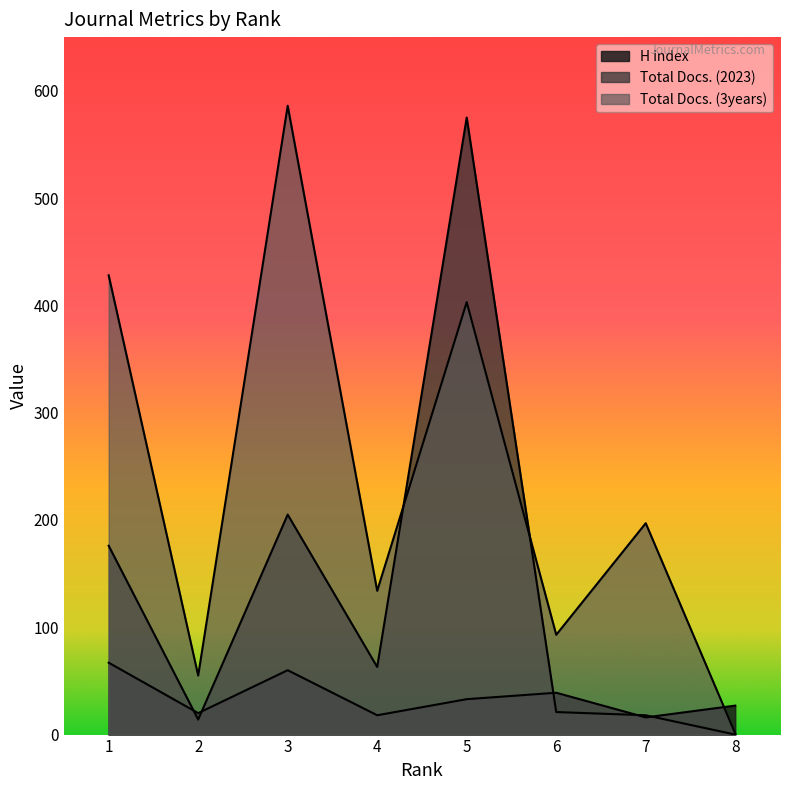

Which series has the largest total across all categories?

Total Docs. (3years)